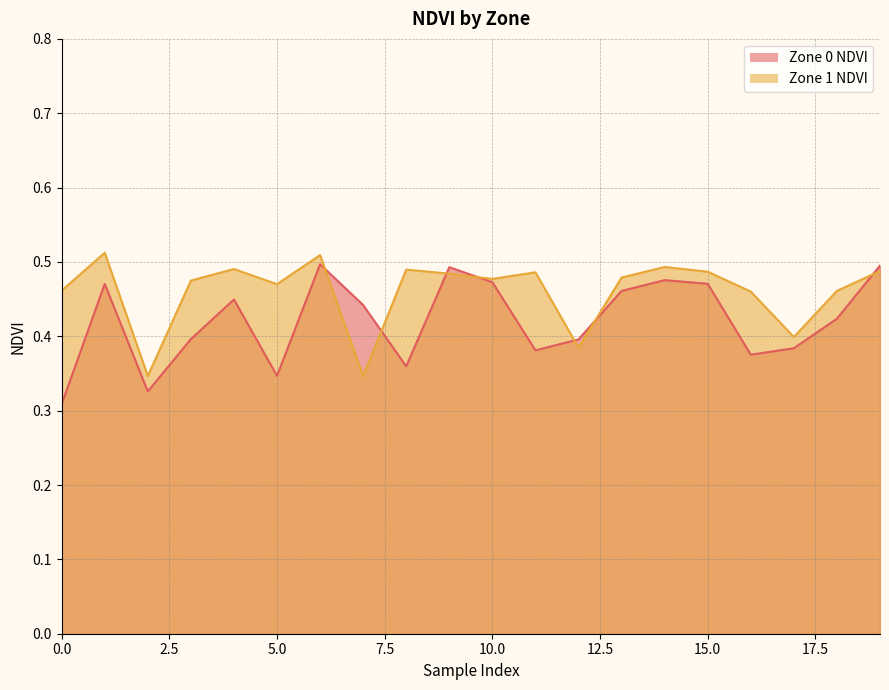

How many times do Zone 1 NDVI and Zone 0 NDVI cross each other?

7